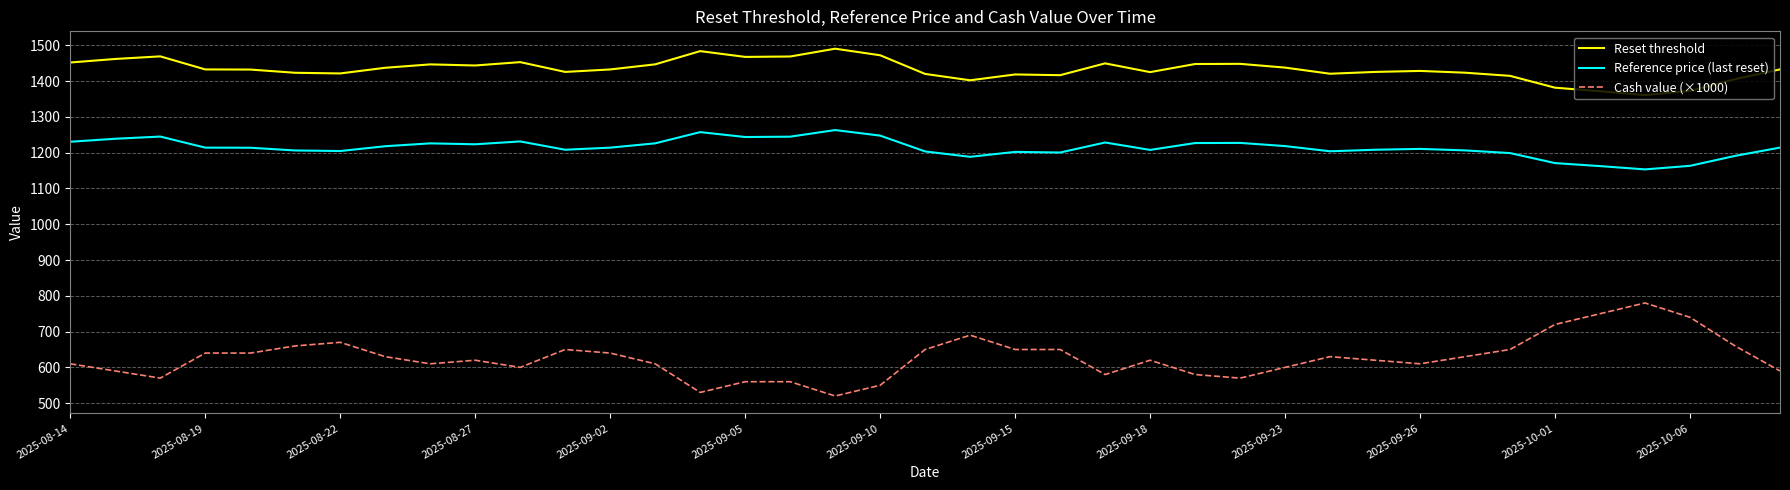

True or false: Cash value (×1000) has more than 0 interior local peaks.

True